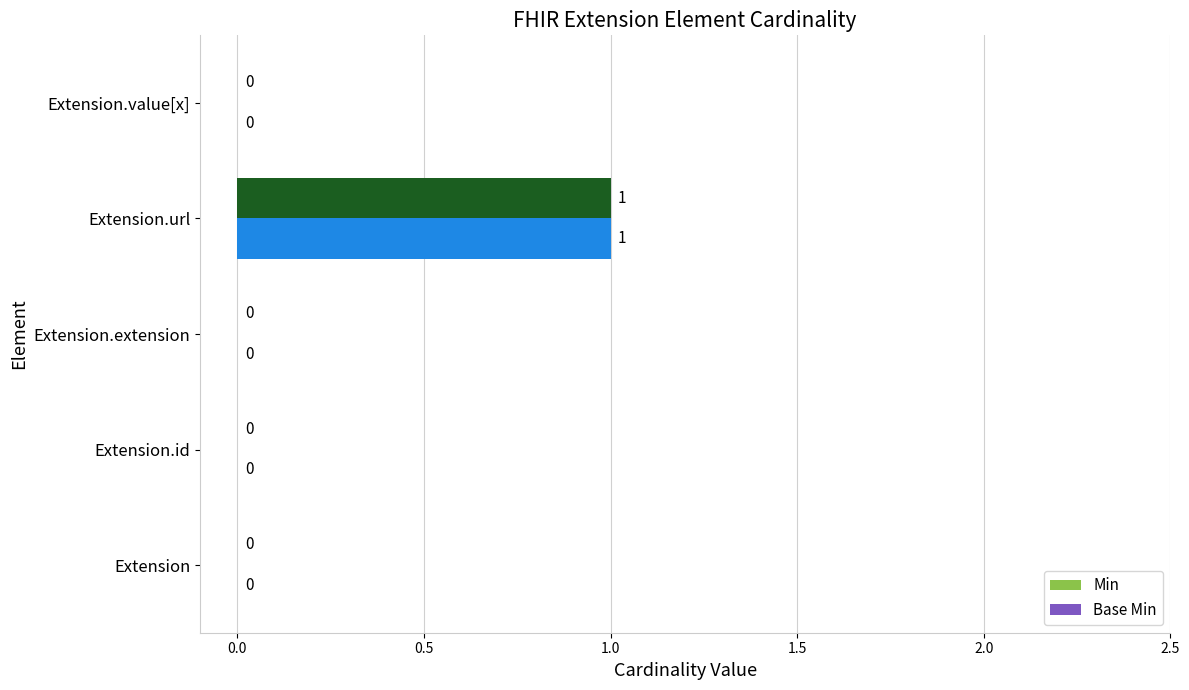

The value of Min at Extension.extension is 0. True or false?

True